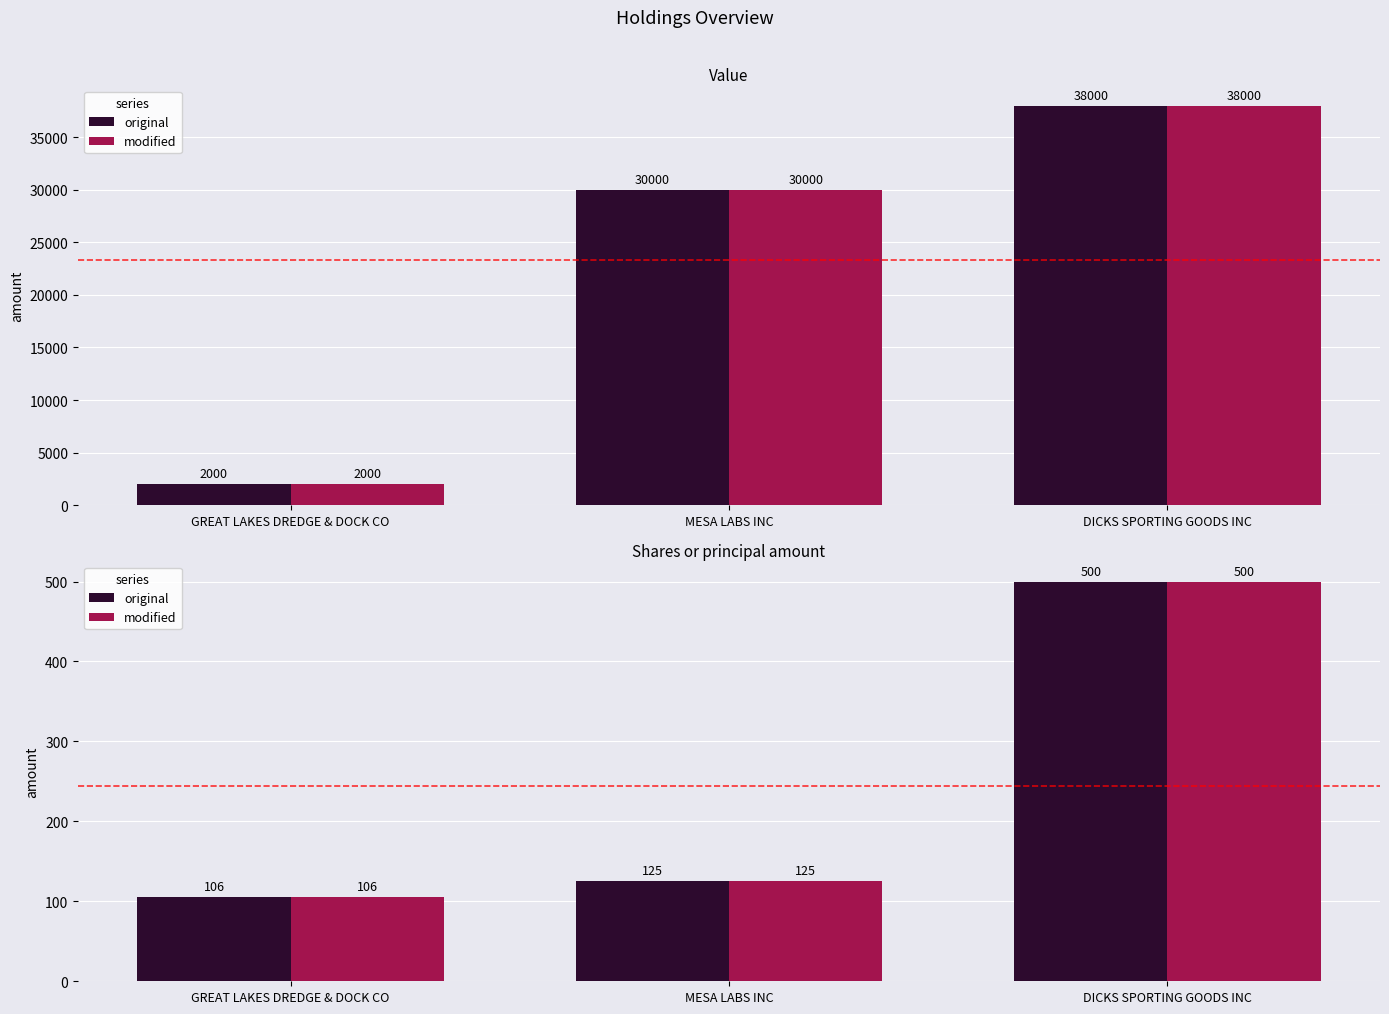

At GREAT LAKES DREDGE & DOCK CO, list the series in order from largest to smallest.

original, modified